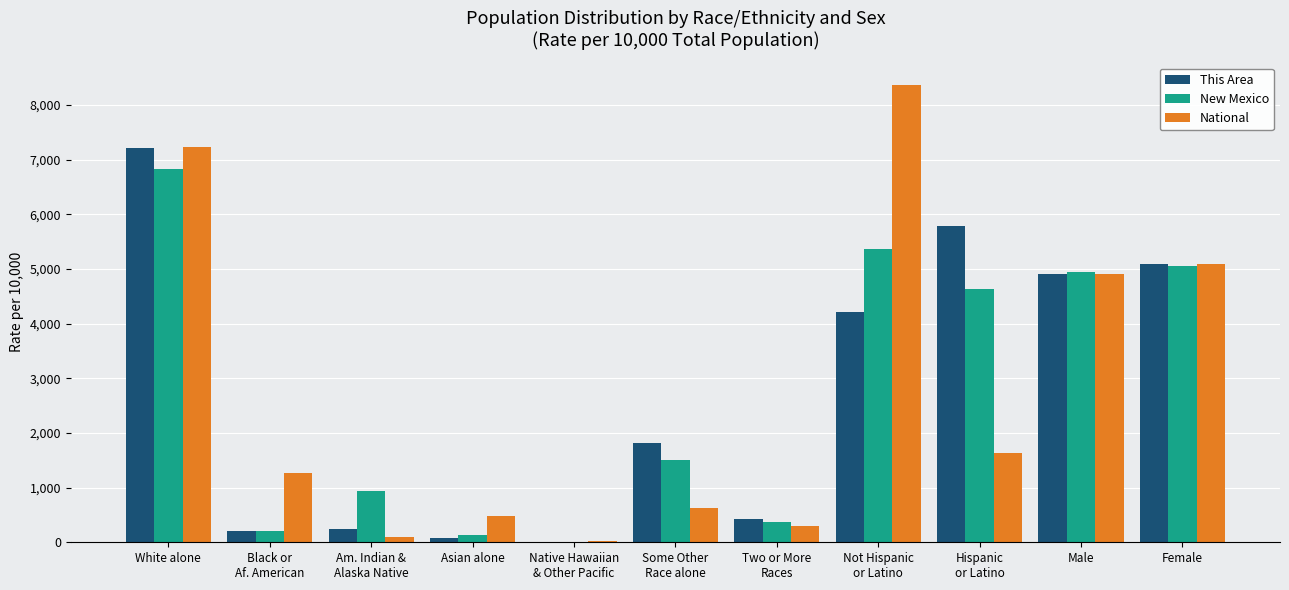

What is the approximate value of New Mexico at Male?

4940.9